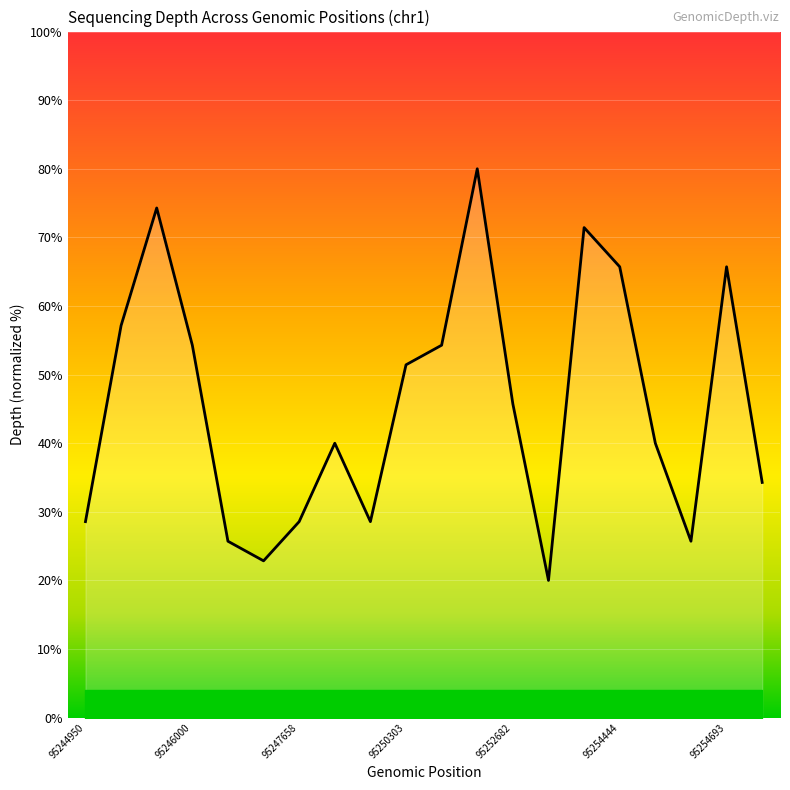

What is the minimum value shown in the chart?

20.0